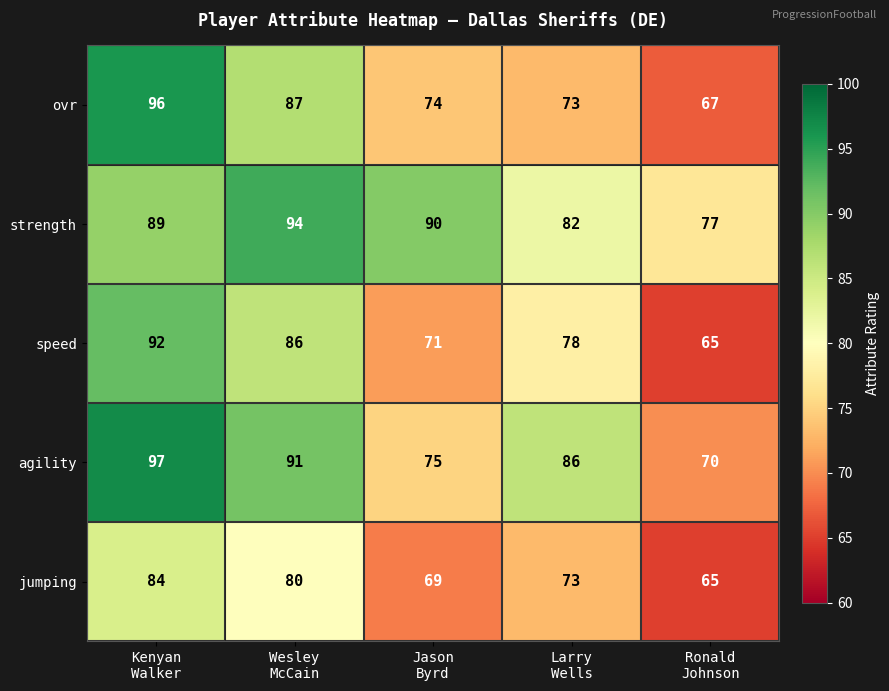

Count the speed values in the range 71 to 86.

3